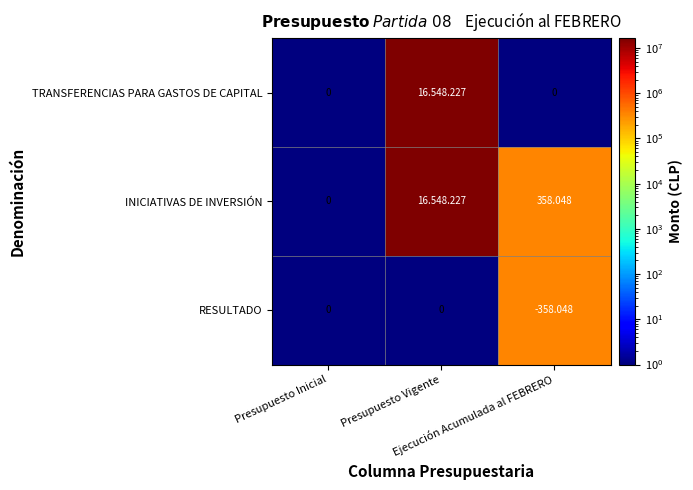

Is the value of TRANSFERENCIAS PARA GASTOS DE CAPITAL at Ejecución Acumulada al FEBRERO greater than the value of INICIATIVAS DE INVERSIÓN at Ejecución Acumulada al FEBRERO?

No